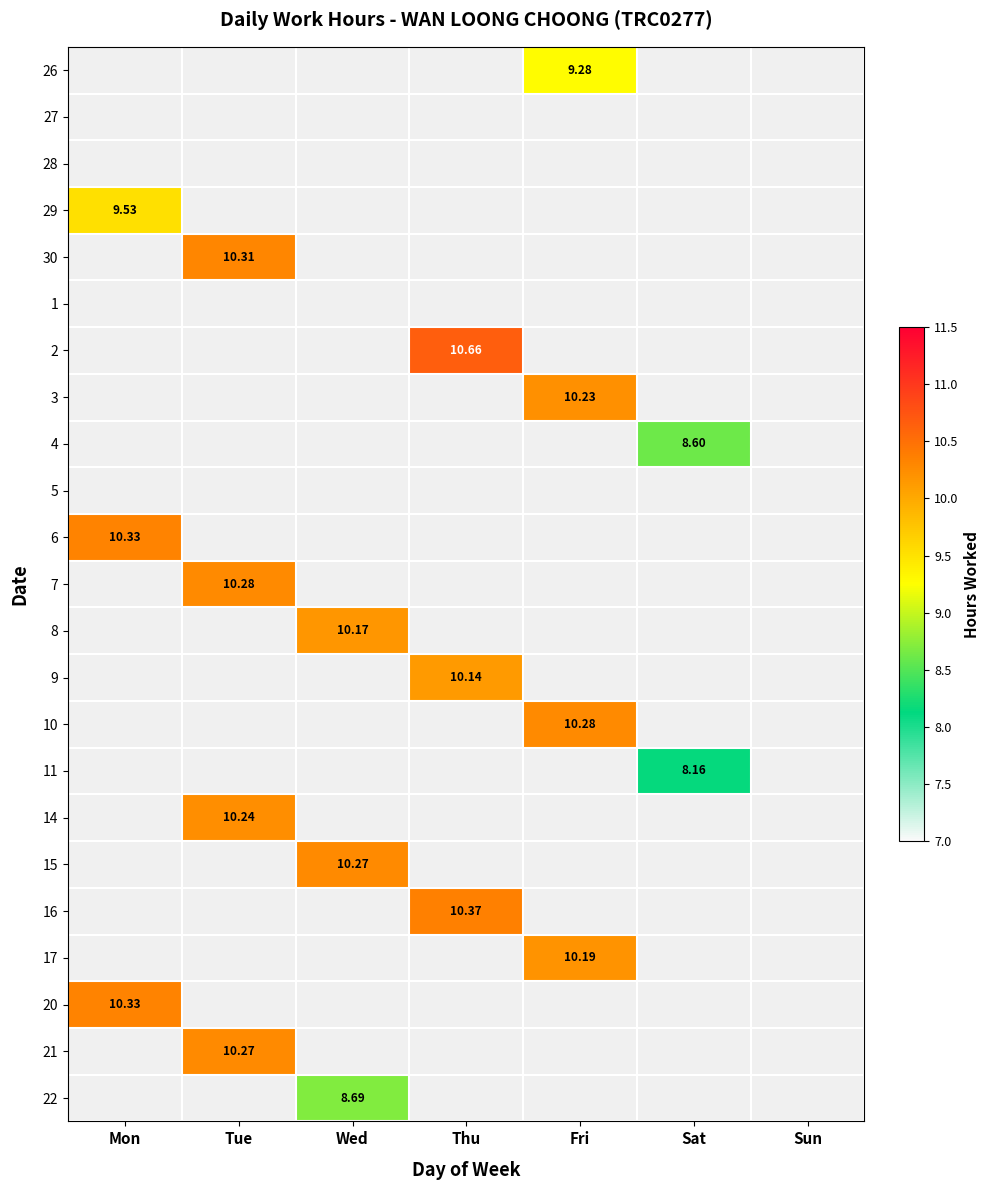

How many data points in 16 are above 0?

1